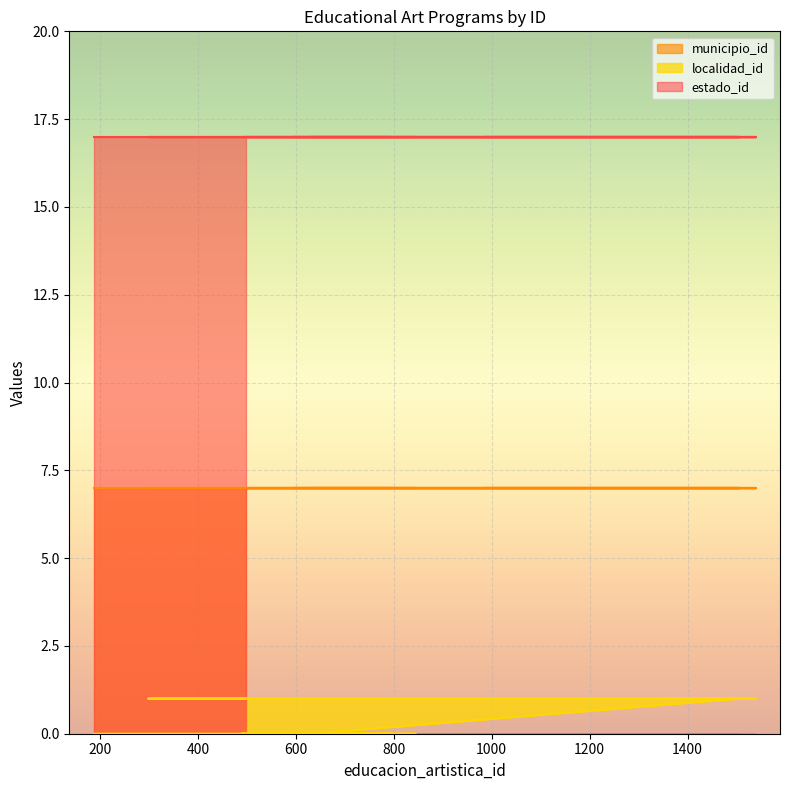

List the series in order of their peak value, highest first.

estado_id, municipio_id, localidad_id